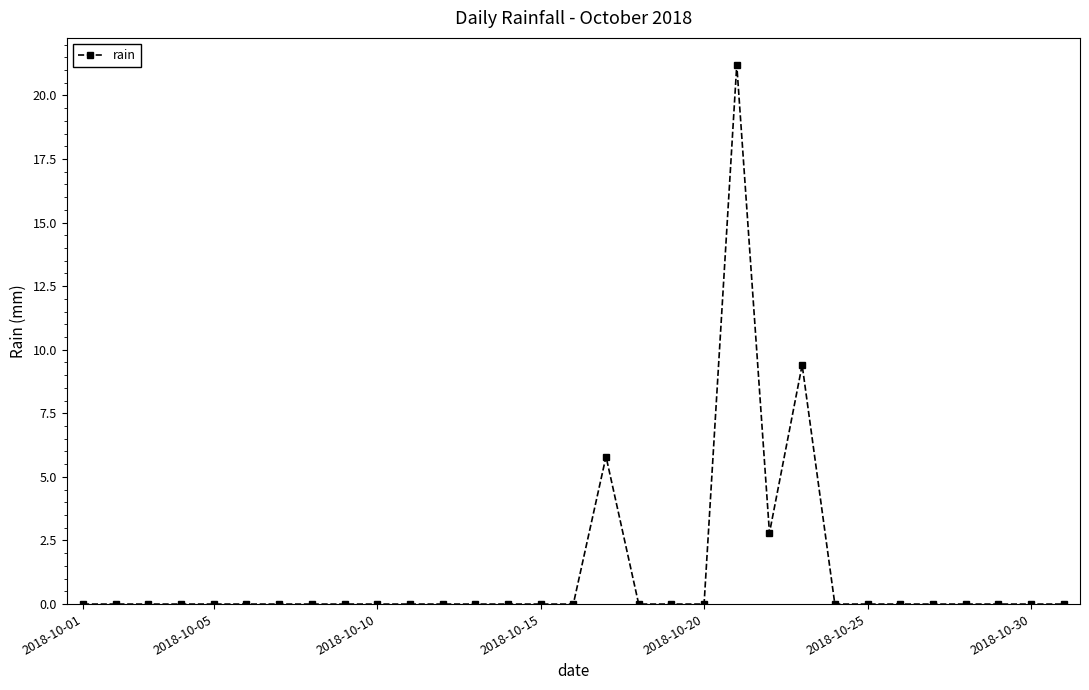

What is the maximum value shown in the chart?

21.2